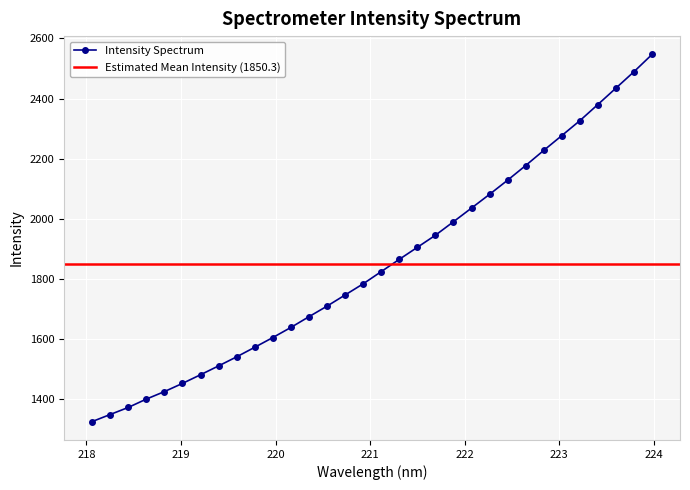

The chart shows a value of 1990.0 at 221.8812. True or false?

True